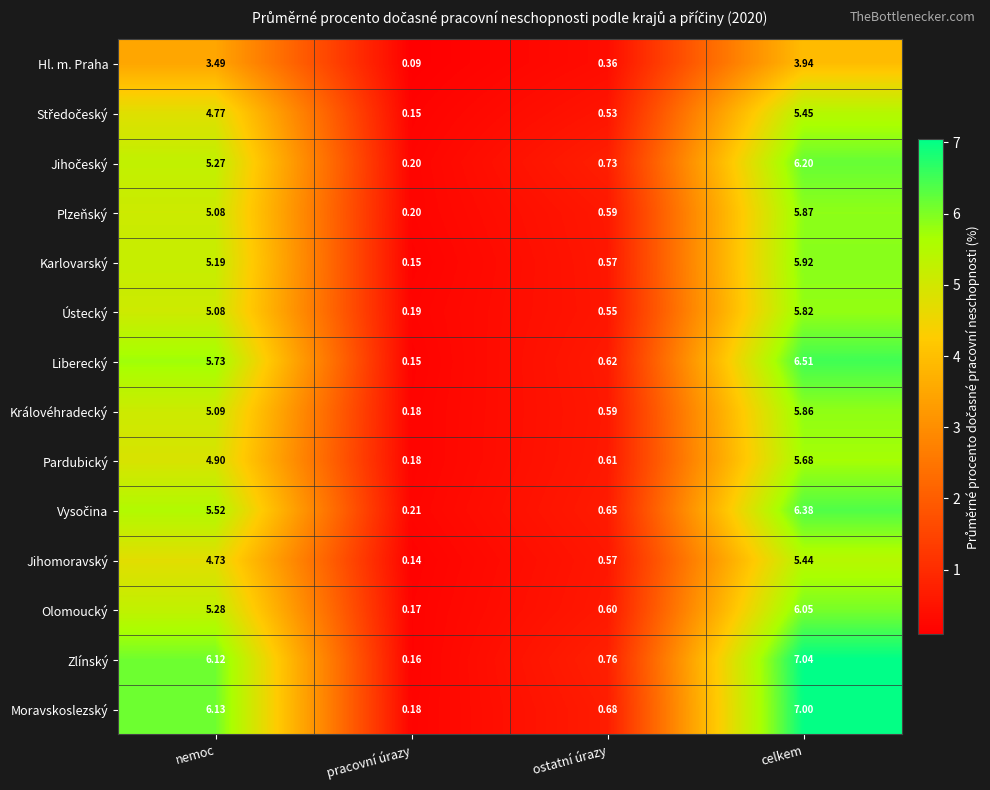

Which label corresponds to the smallest value in the chart?

pracovní úrazy